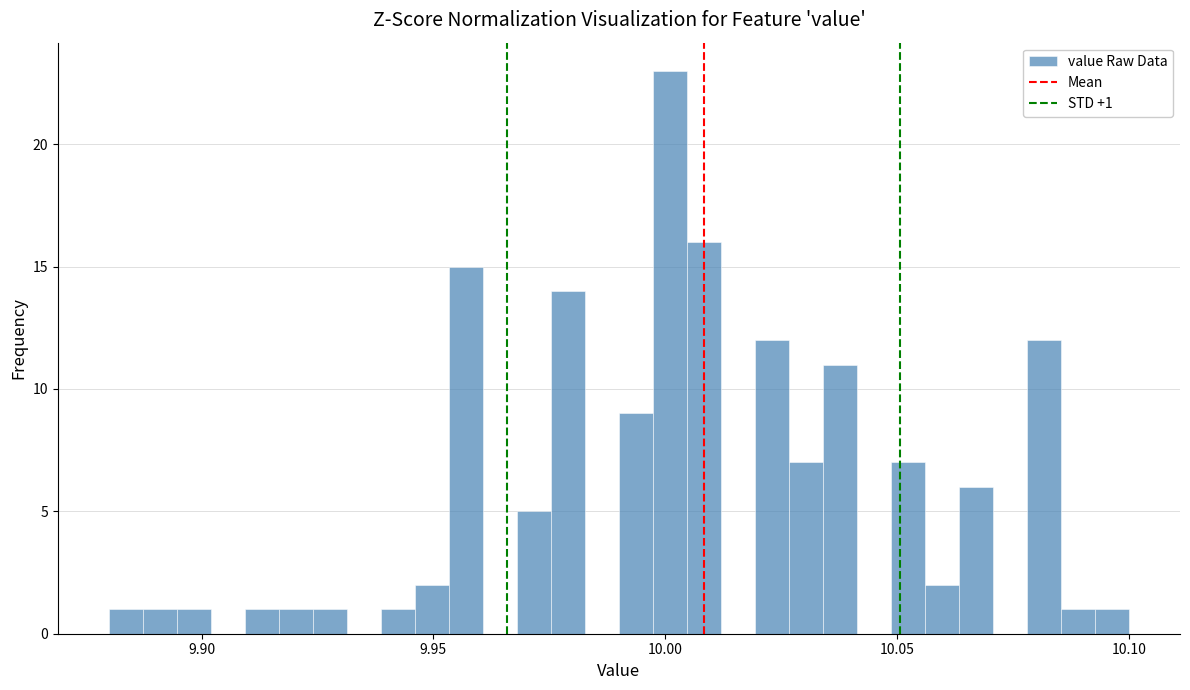

Read against the x-axis, roughly where is the centre of the tallest bar?

10.000